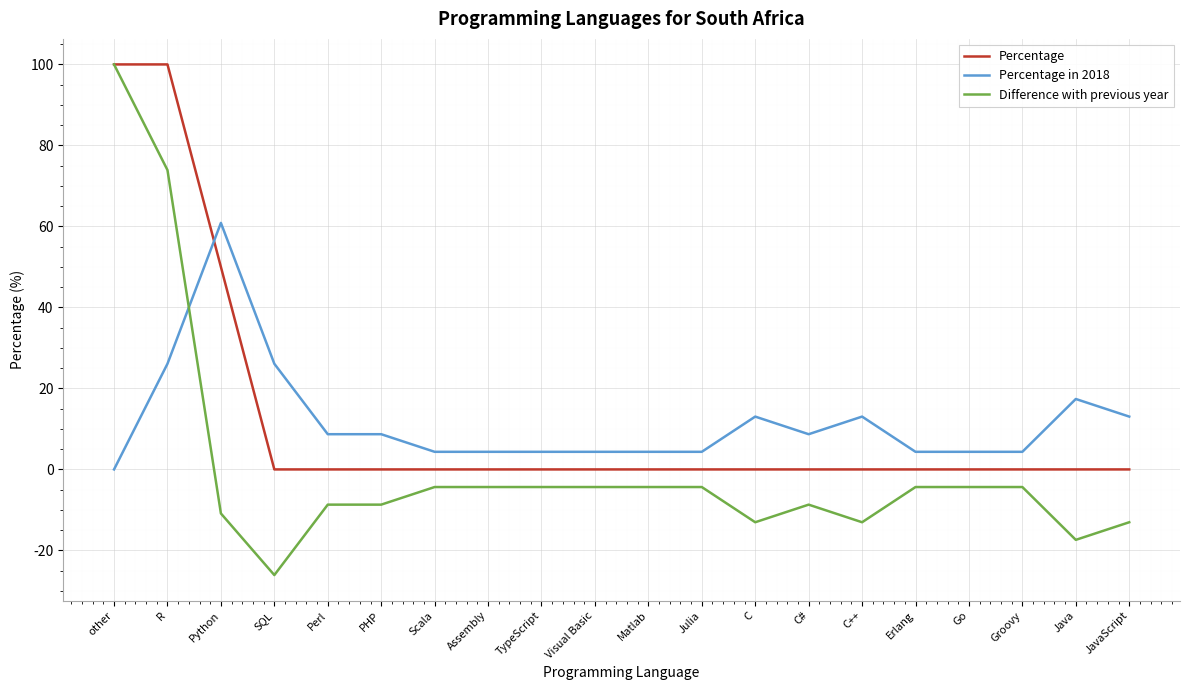

Is it true that Percentage in 2018 equals 40.4 at SQL?

False